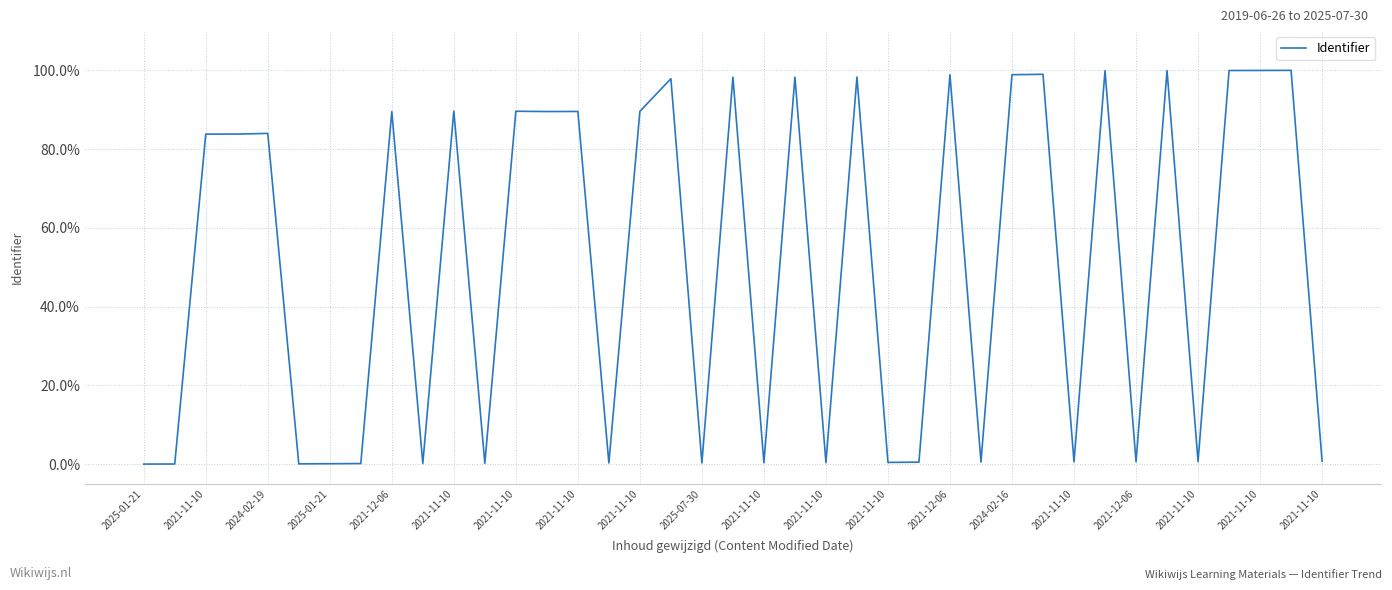

Does the chart have visible grid lines?

Yes